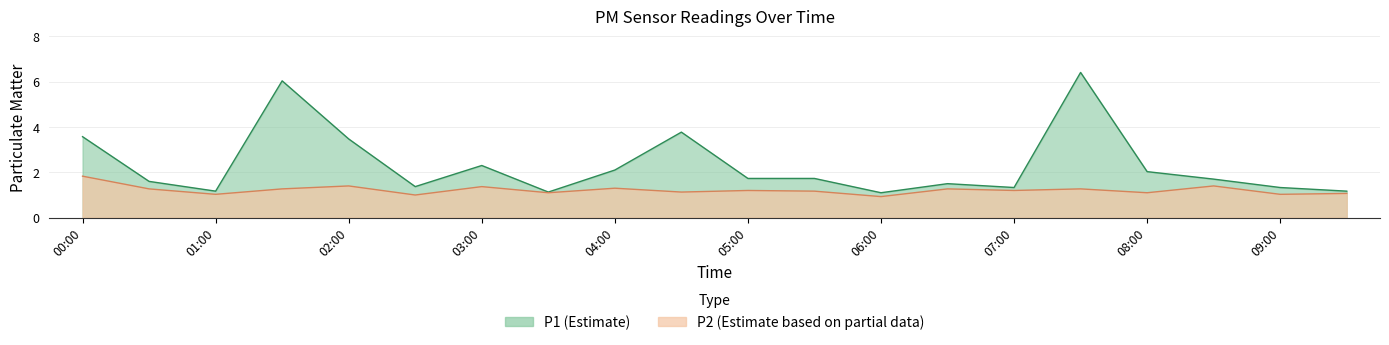

Rank the categories by P1 value from lowest to highest.

06:00, 03:30, 01:00, 09:30, 07:00, 09:00, 02:30, 06:30, 00:30, 08:30, 05:00, 05:30, 08:00, 04:00, 03:00, 02:00, 00:00, 04:30, 01:30, 07:30